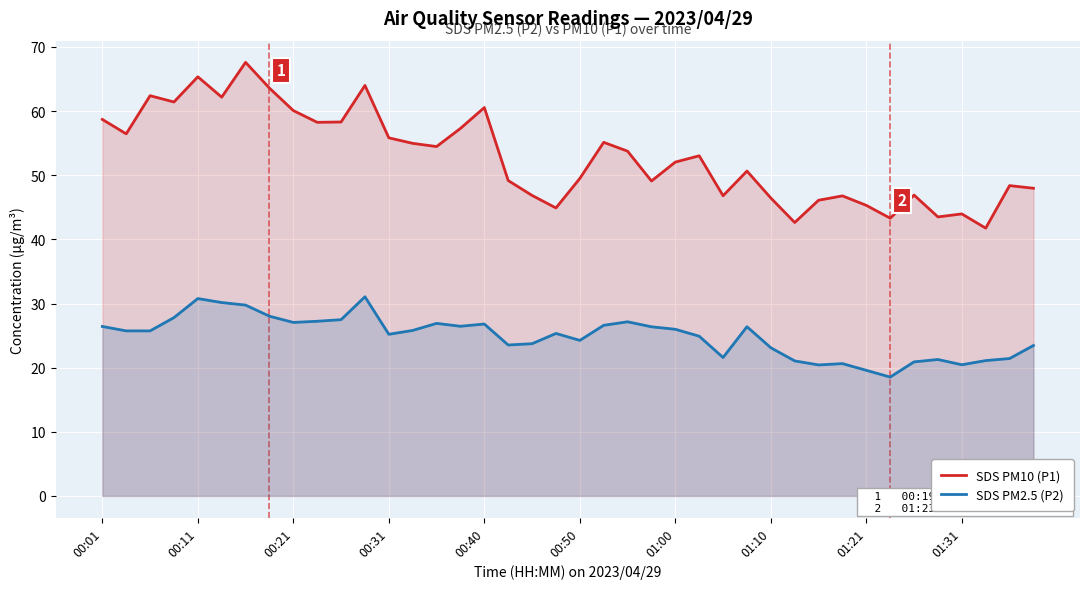

List the series in order of their peak value, lowest first.

SDS PM2.5 (P2), SDS PM10 (P1)